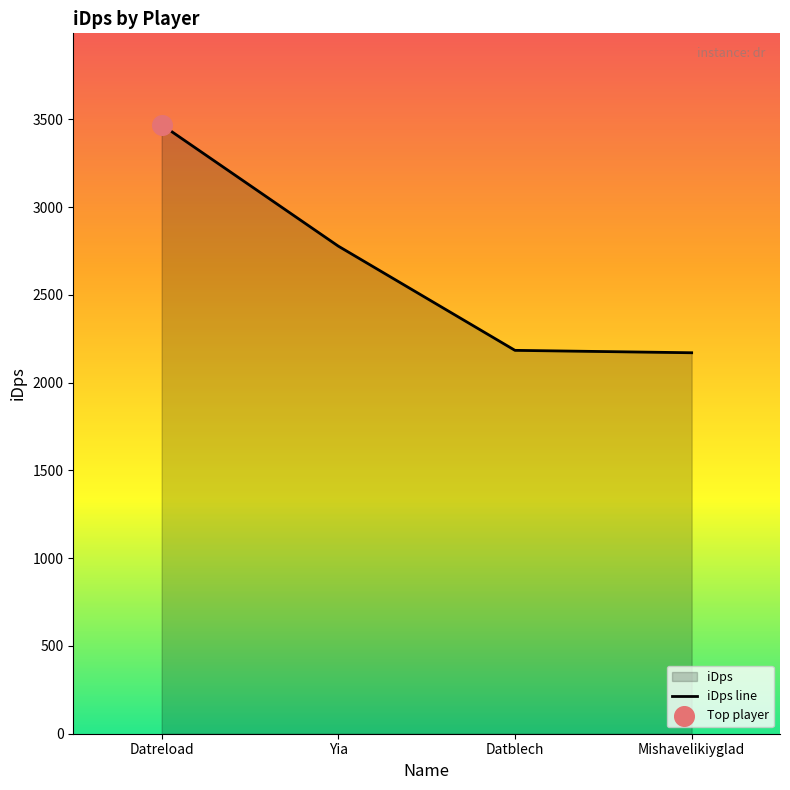

Between Datreload and Datblech, which is larger?

Datreload